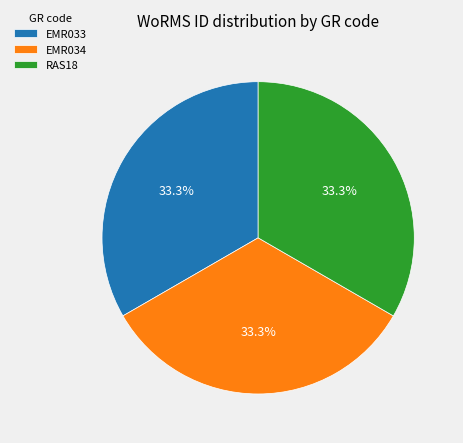

To the nearest percent, what percentage of the pie is EMR034?

33%